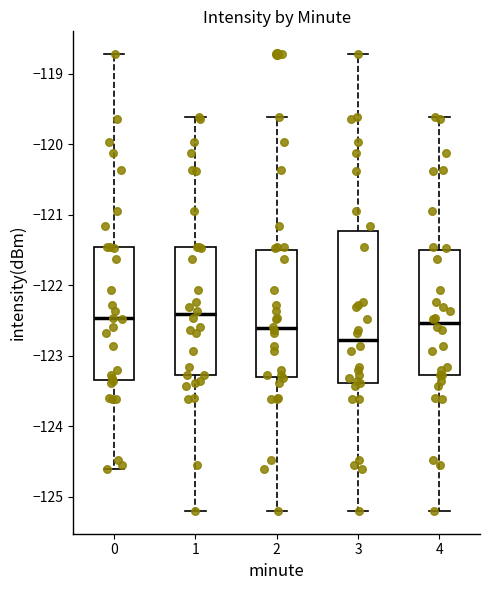

Where does the upper whisker of the box at x = 4 end on the y-axis? The values are not printed on the chart, so give them approximately, as read against the axis.

-119.6